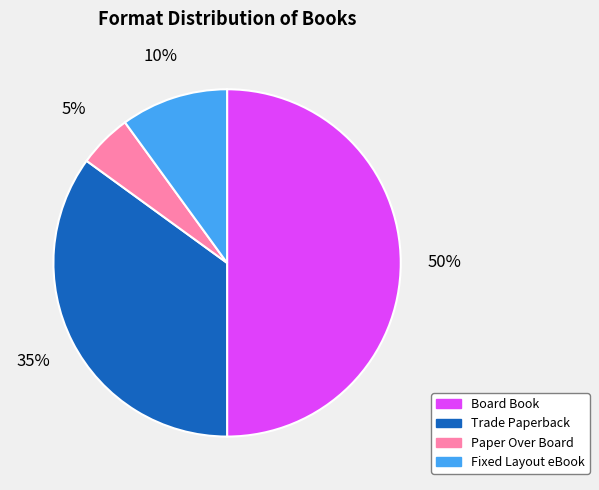

Count the number of slices in the pie.

4